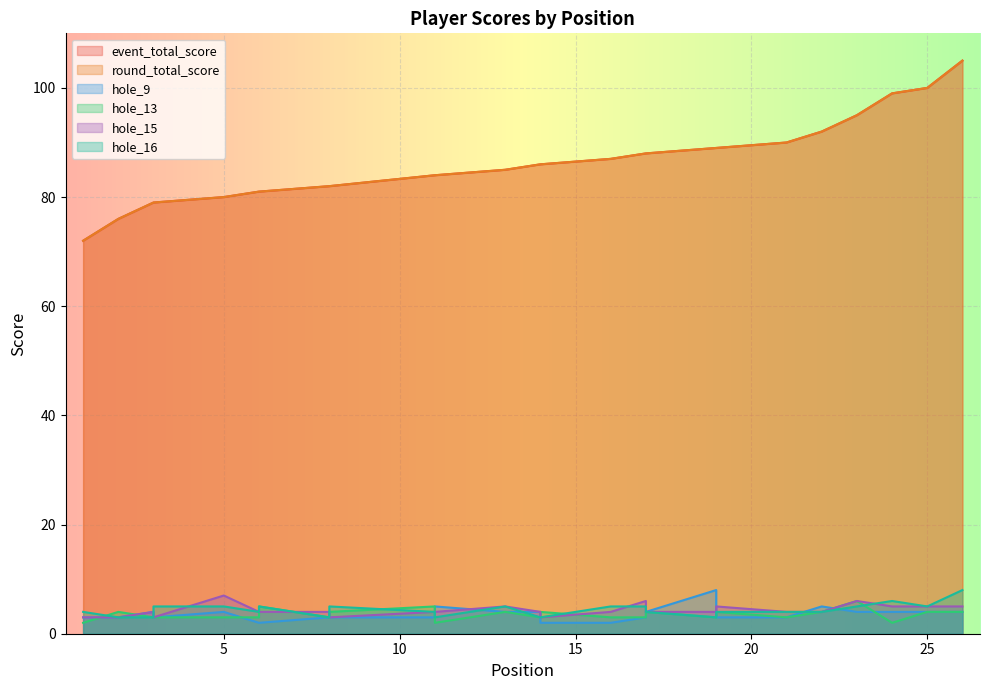

True or false: hole_13 and round_total_score cross at least once.

False